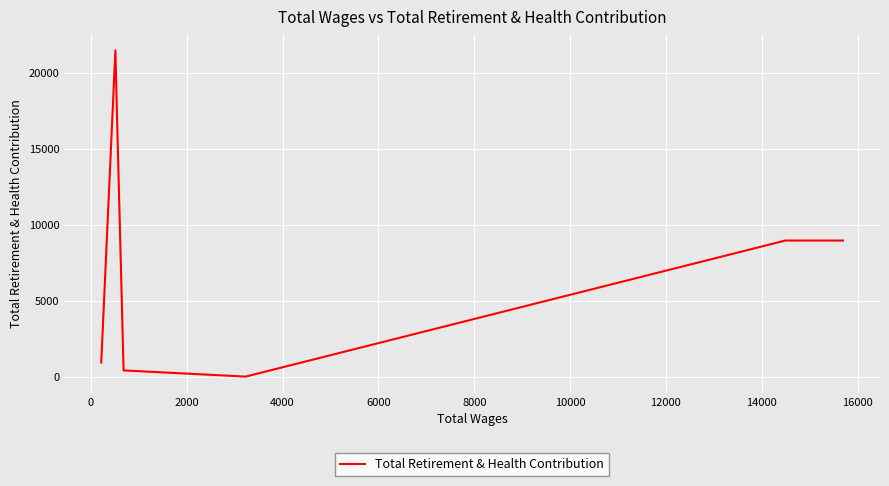

Is this an area chart (filled region under the line)?

No